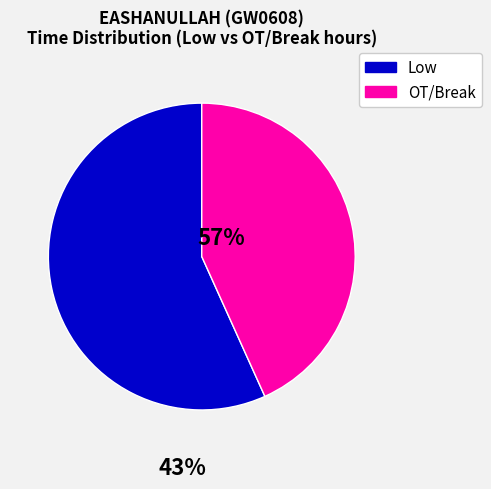

Is there a majority slice in this chart?

Yes